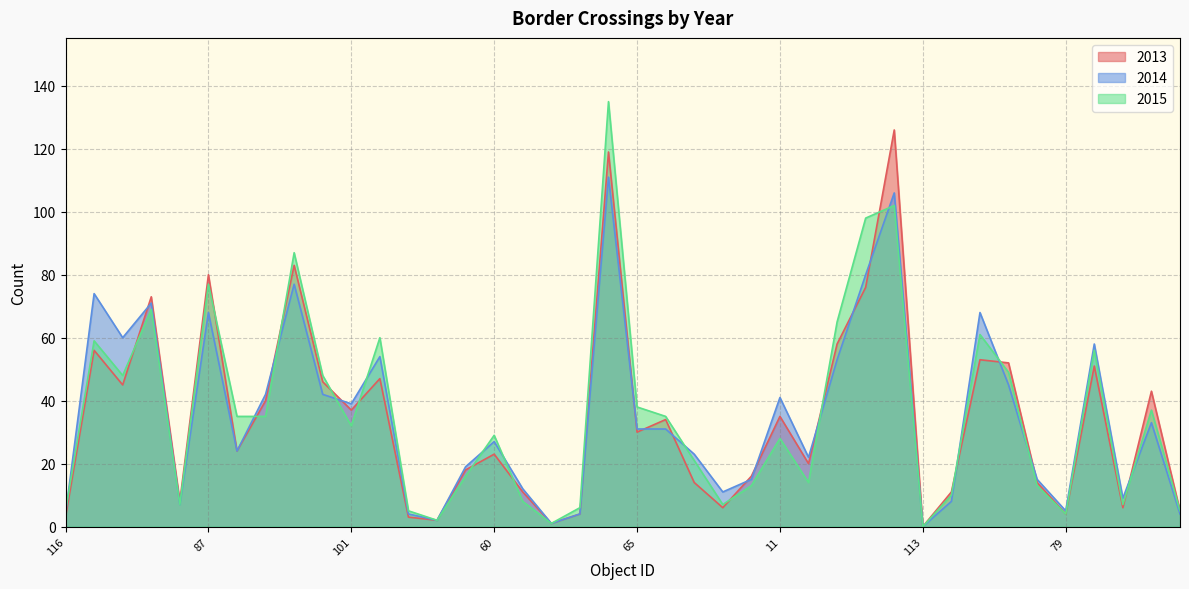

What is the label of the 32nd point from the right?

84